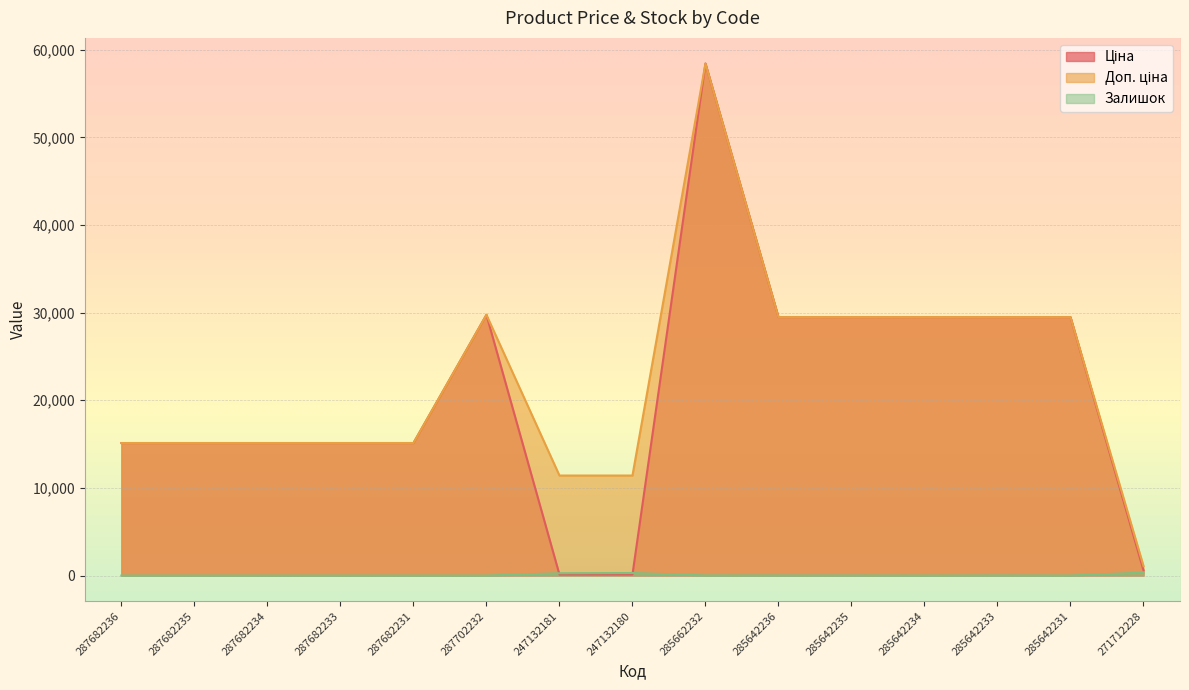

What is the value of the Доп. ціна point at the 11th from the left?

29491.5